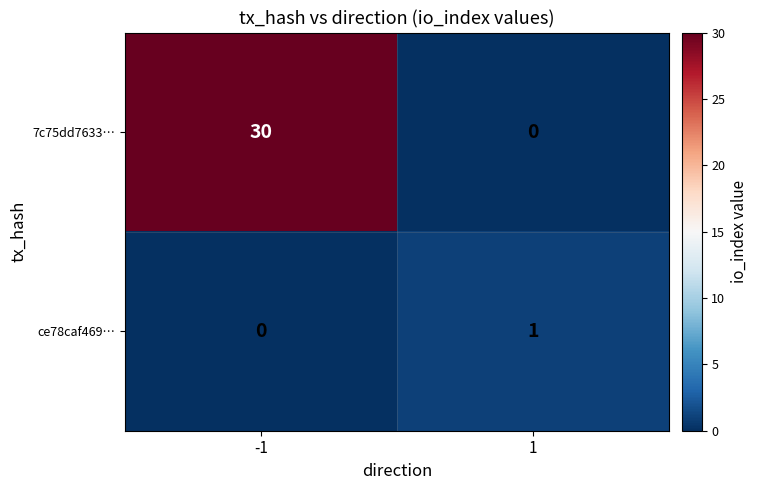

Is it true that ce78caf469… equals -1 at -1?

False